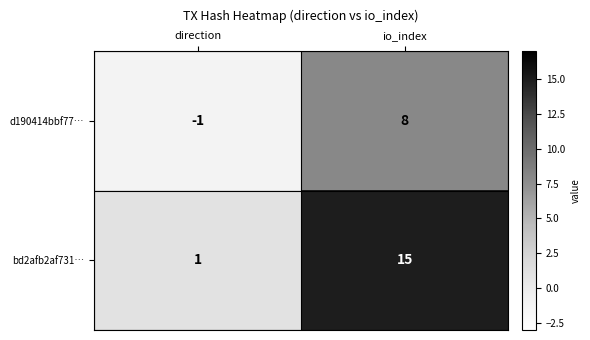

At which category is the sum across all series the highest?

io_index